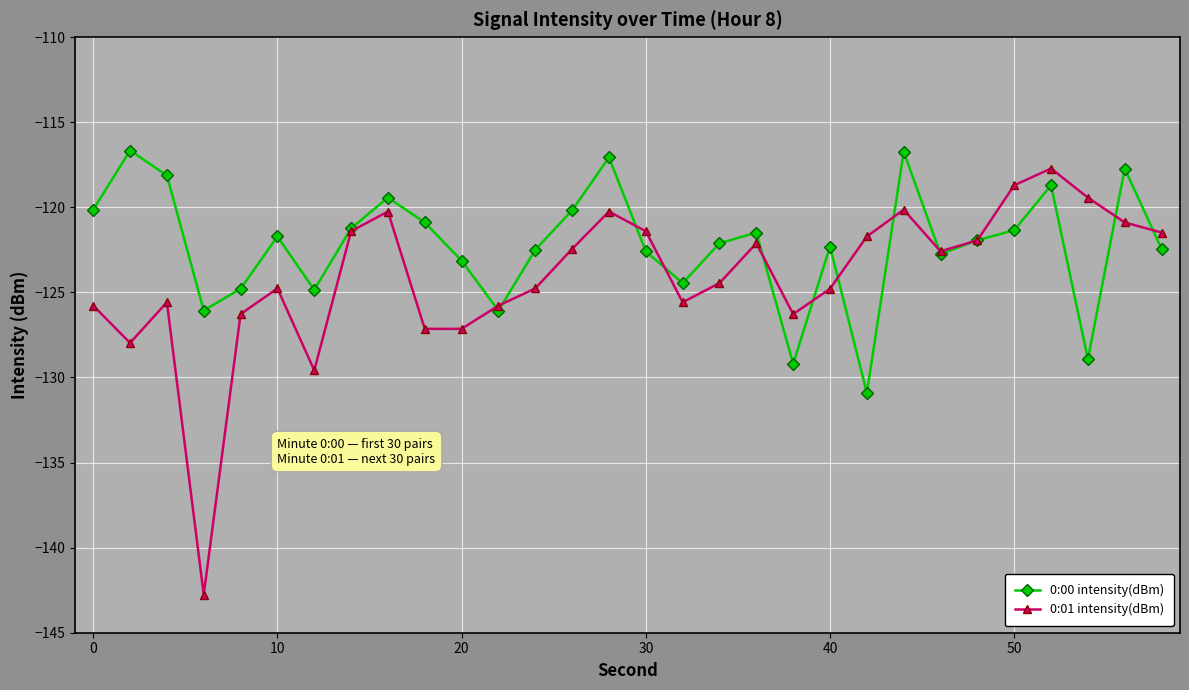

What is the greatest value displayed?

-116.7